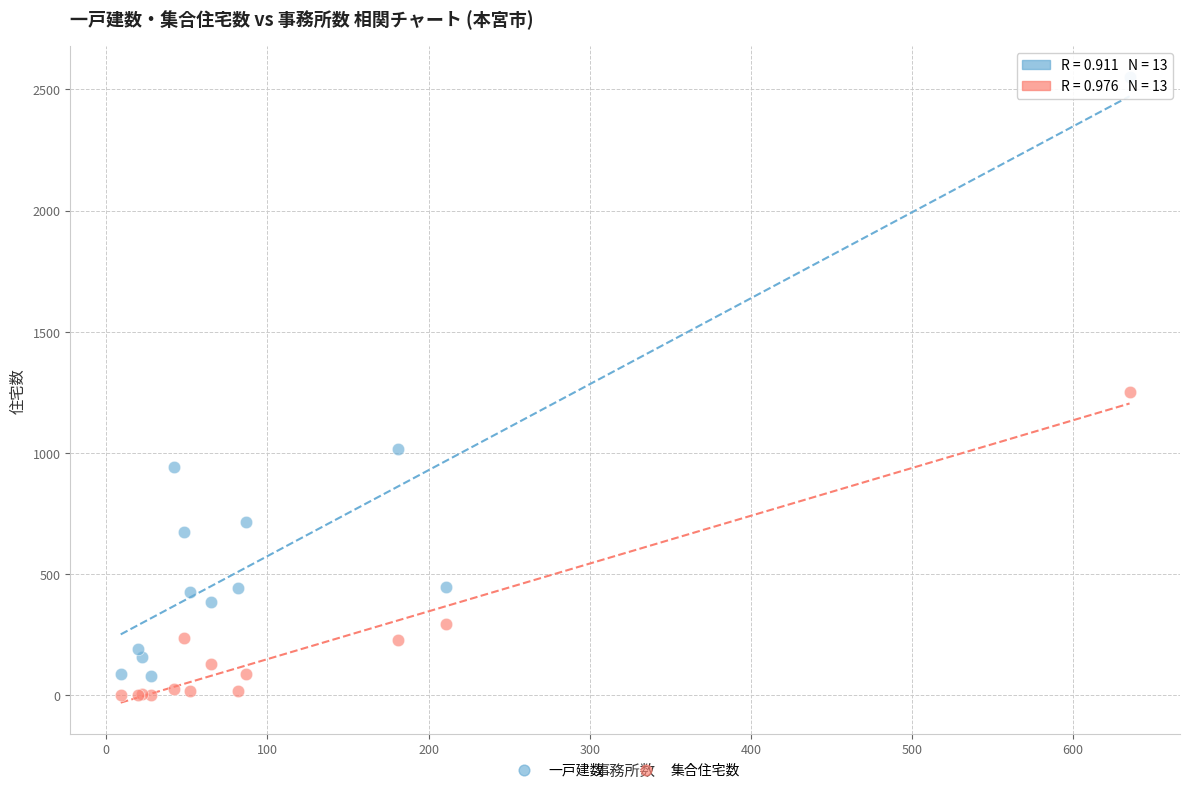

In the 集合住宅数 series, what Y value is closest to 625?

295